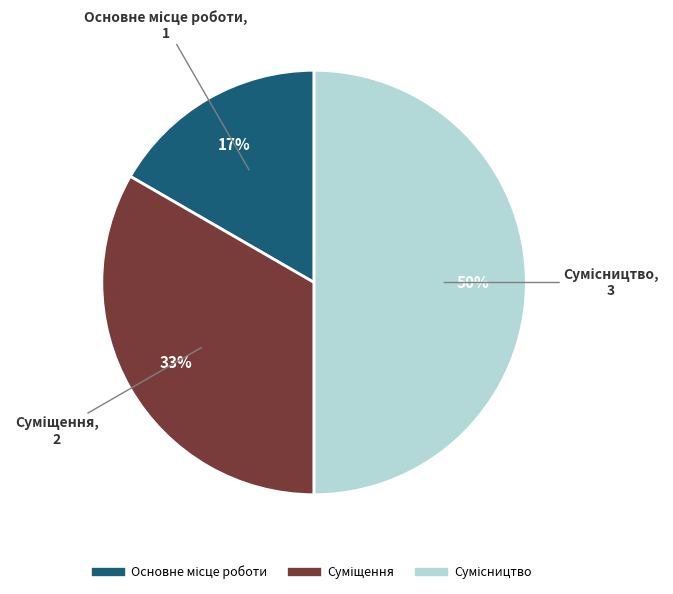

To the nearest percent, what is the average slice percentage?

33%